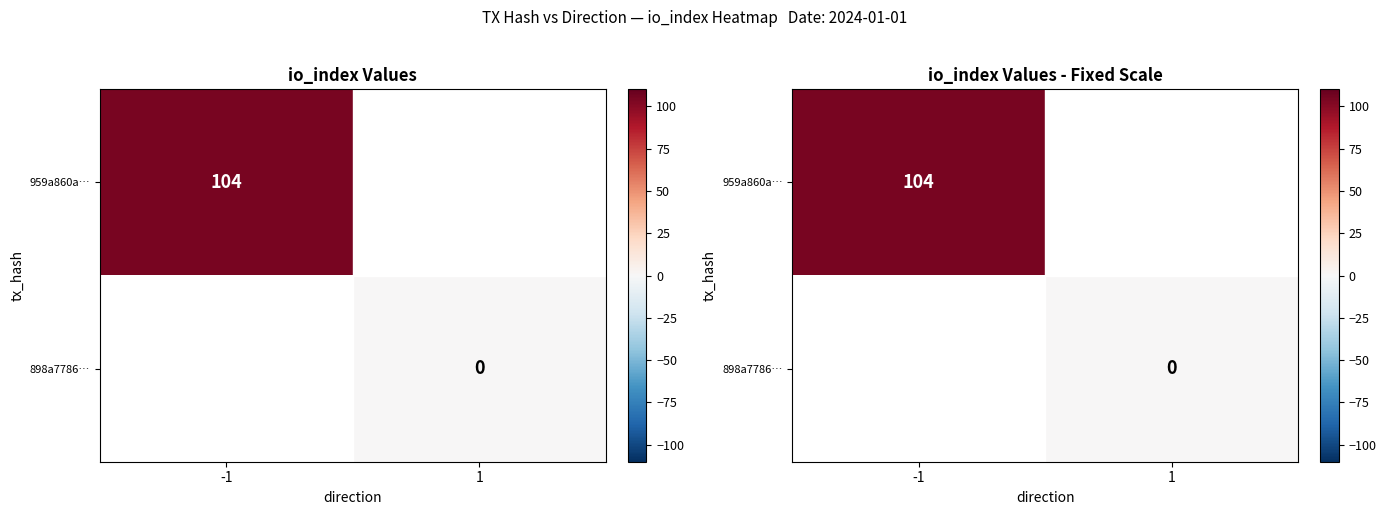

List the series in order of their overall mean, lowest first.

959a860a…, 898a7786…